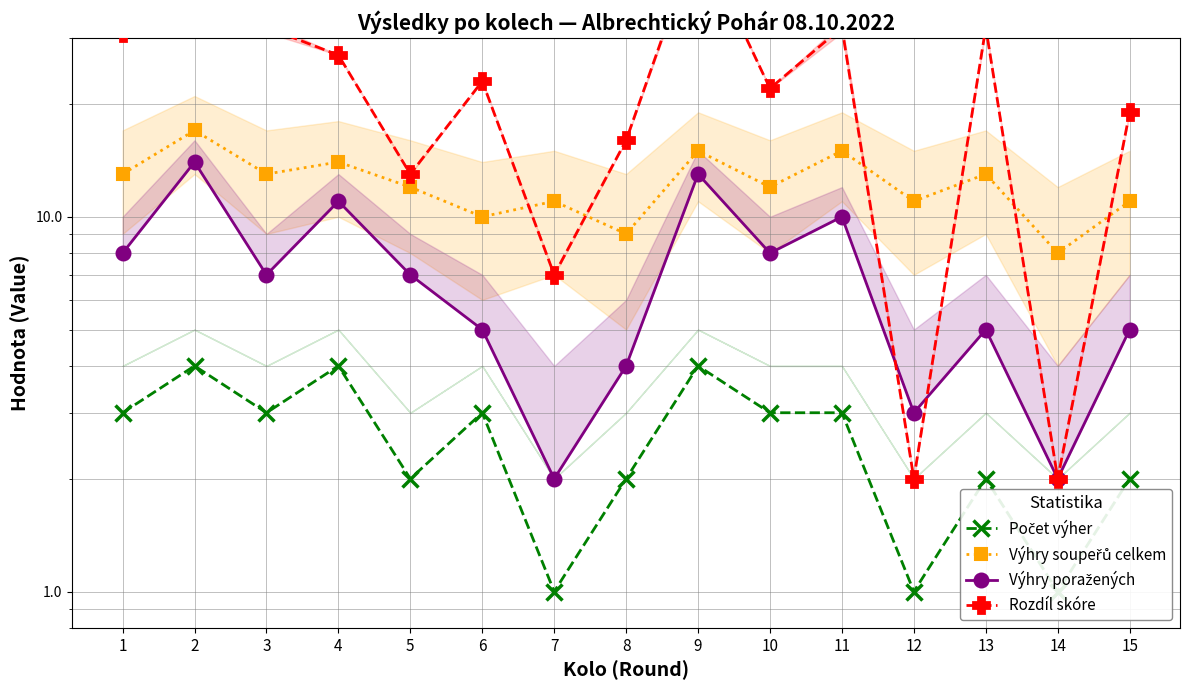

Is this an area chart (filled region under the line)?

No